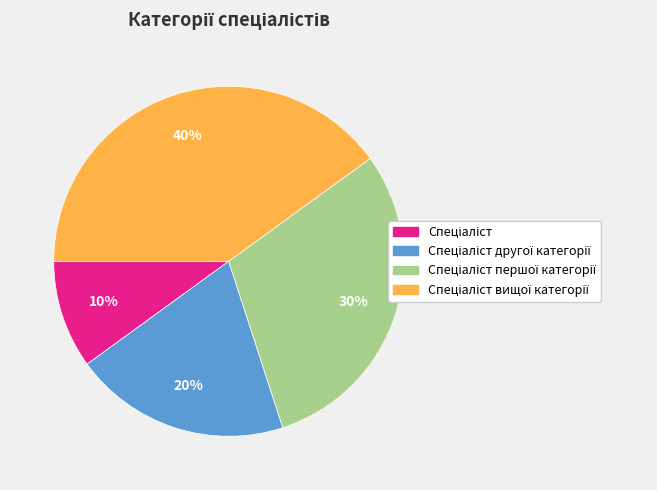

Does any single category account for the majority?

No